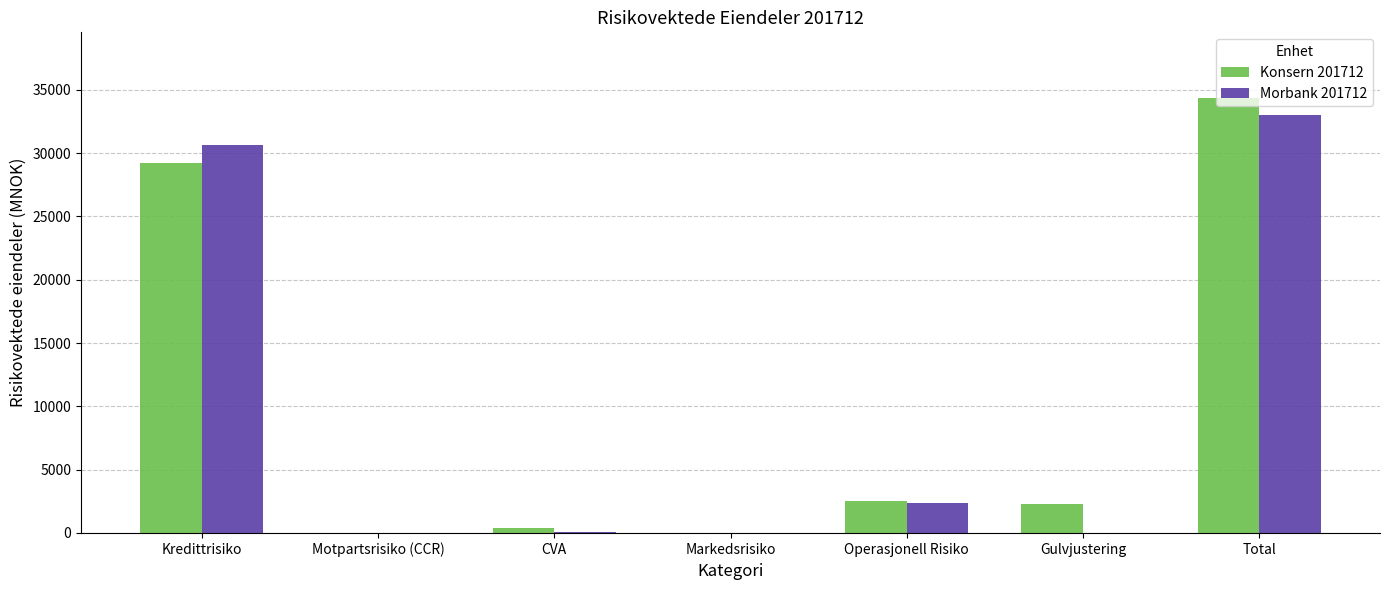

The Konsern 201712 series shows 2495 at Operasjonell Risiko. True or false?

True